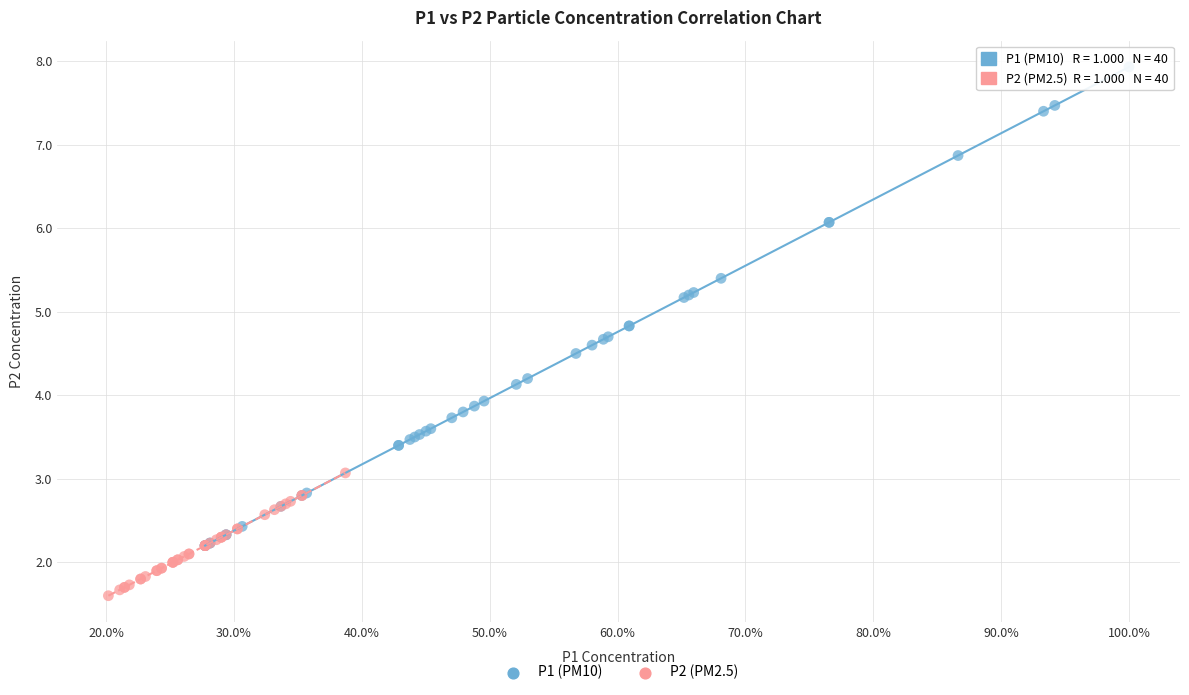

Which series contains the highest Y value?

P1 (PM10)